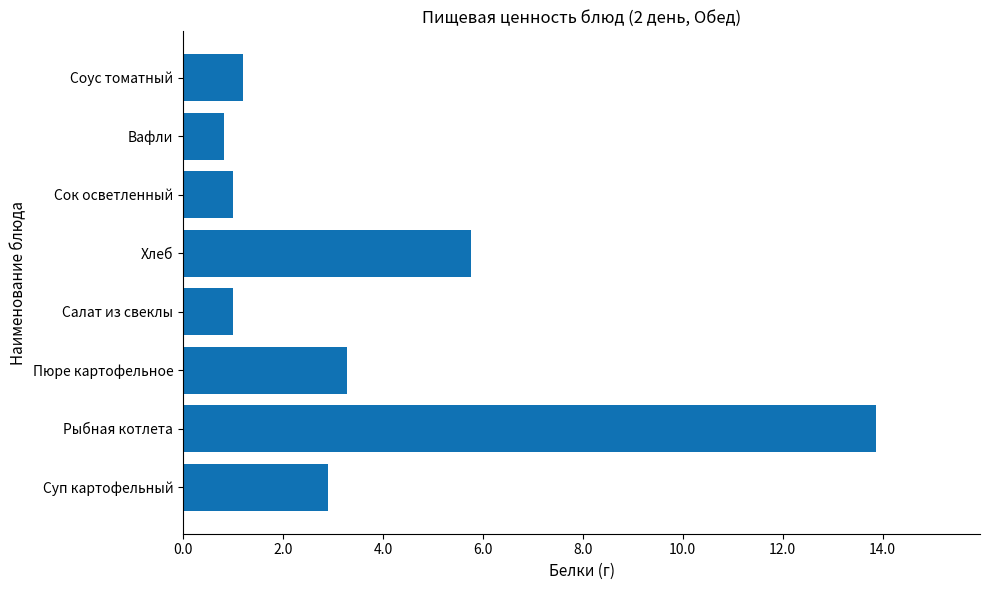

How many bars are there in total?

8